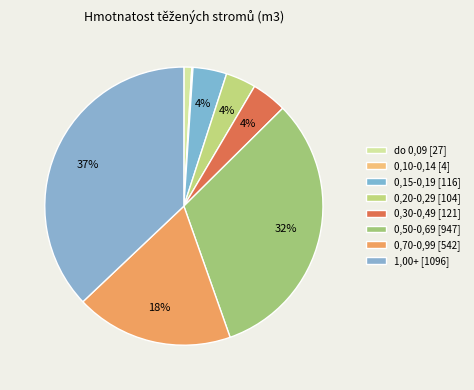

To the nearest percent, what is the difference between the largest and smallest slice percentages?

37%